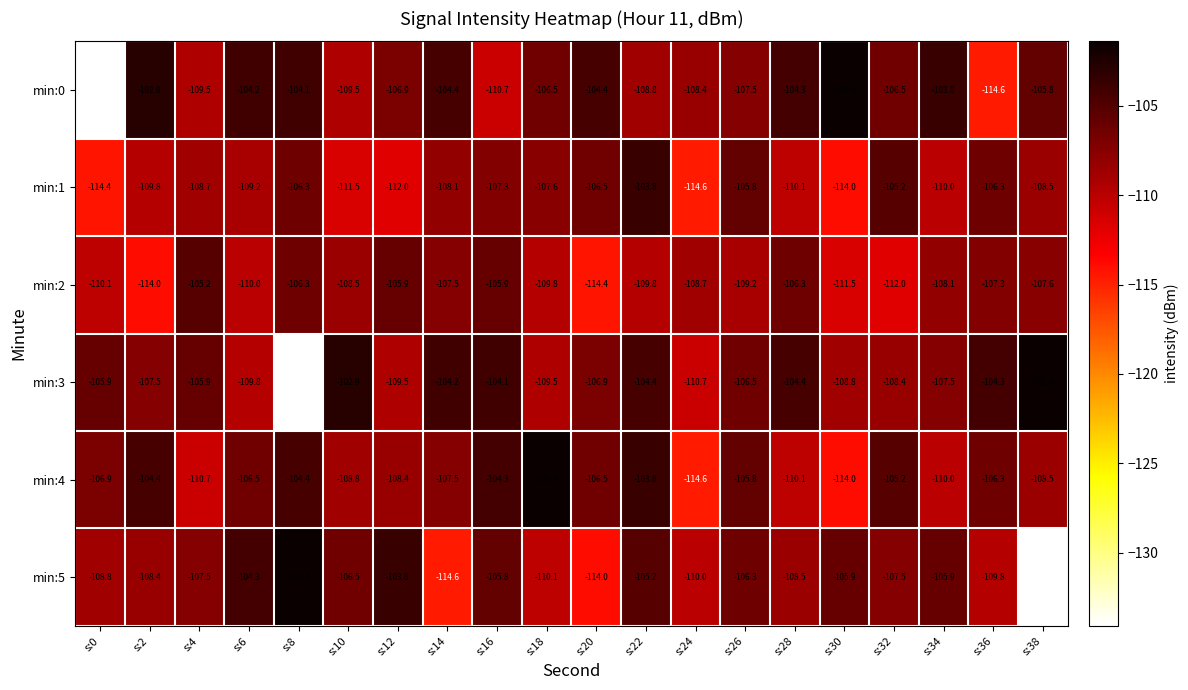

What is the difference between the second highest and second lowest values in the min:4 series?

10.2